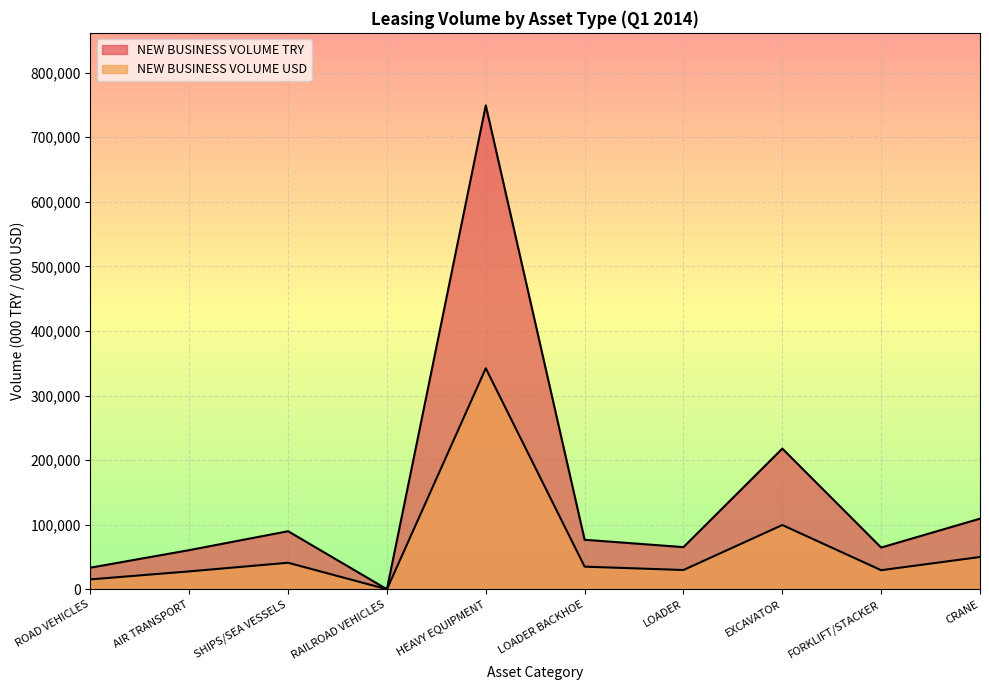

True or false: NEW BUSINESS VOLUME USD and NEW BUSINESS VOLUME TRY cross at least once.

False